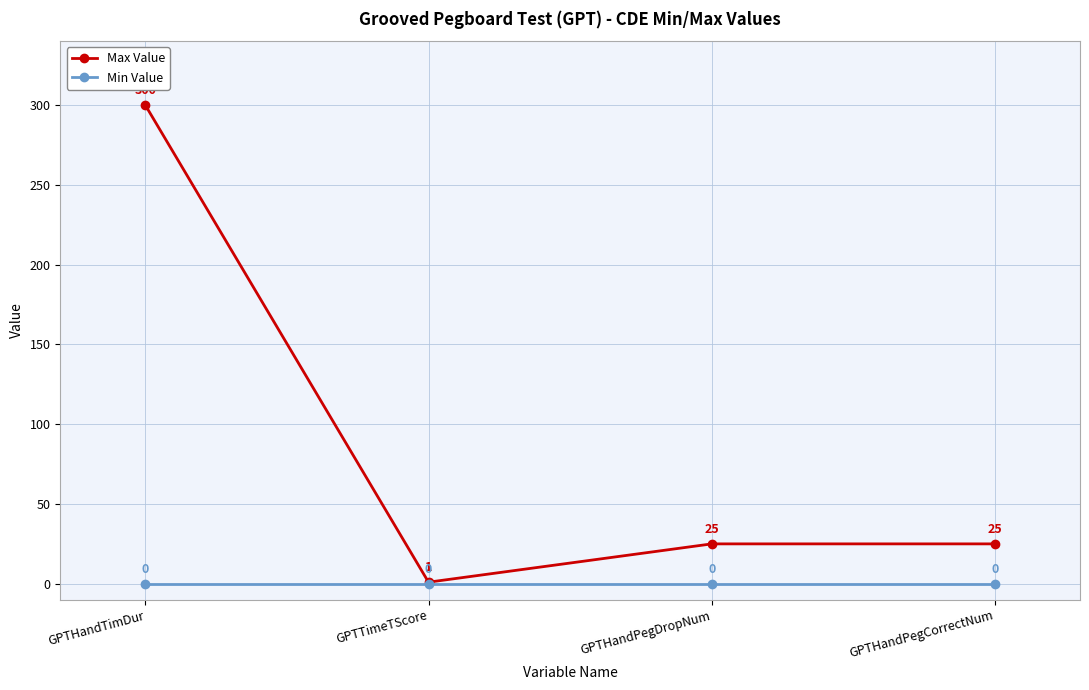

True or false: Min Value has more than 0 interior local peaks.

False